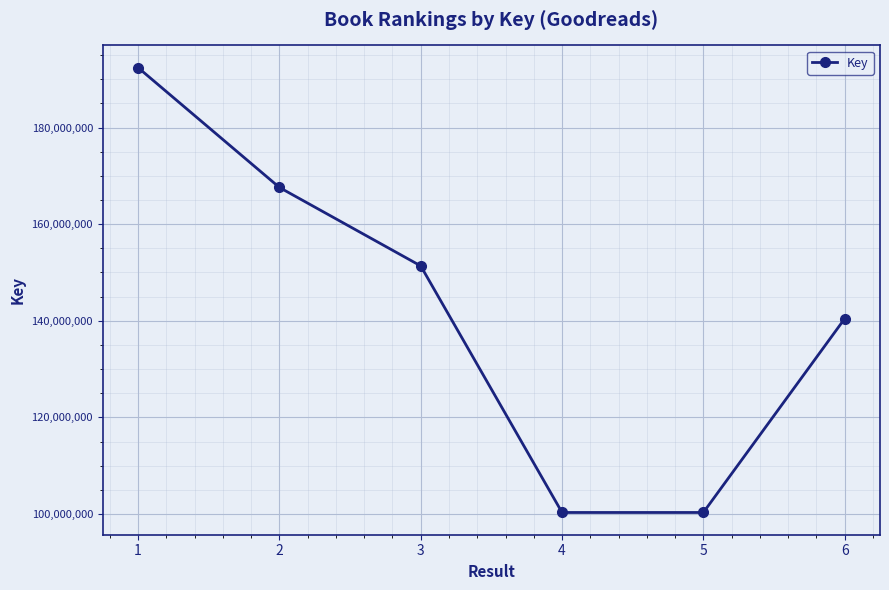

What is the sum of the values at 4 and 1?

292700321